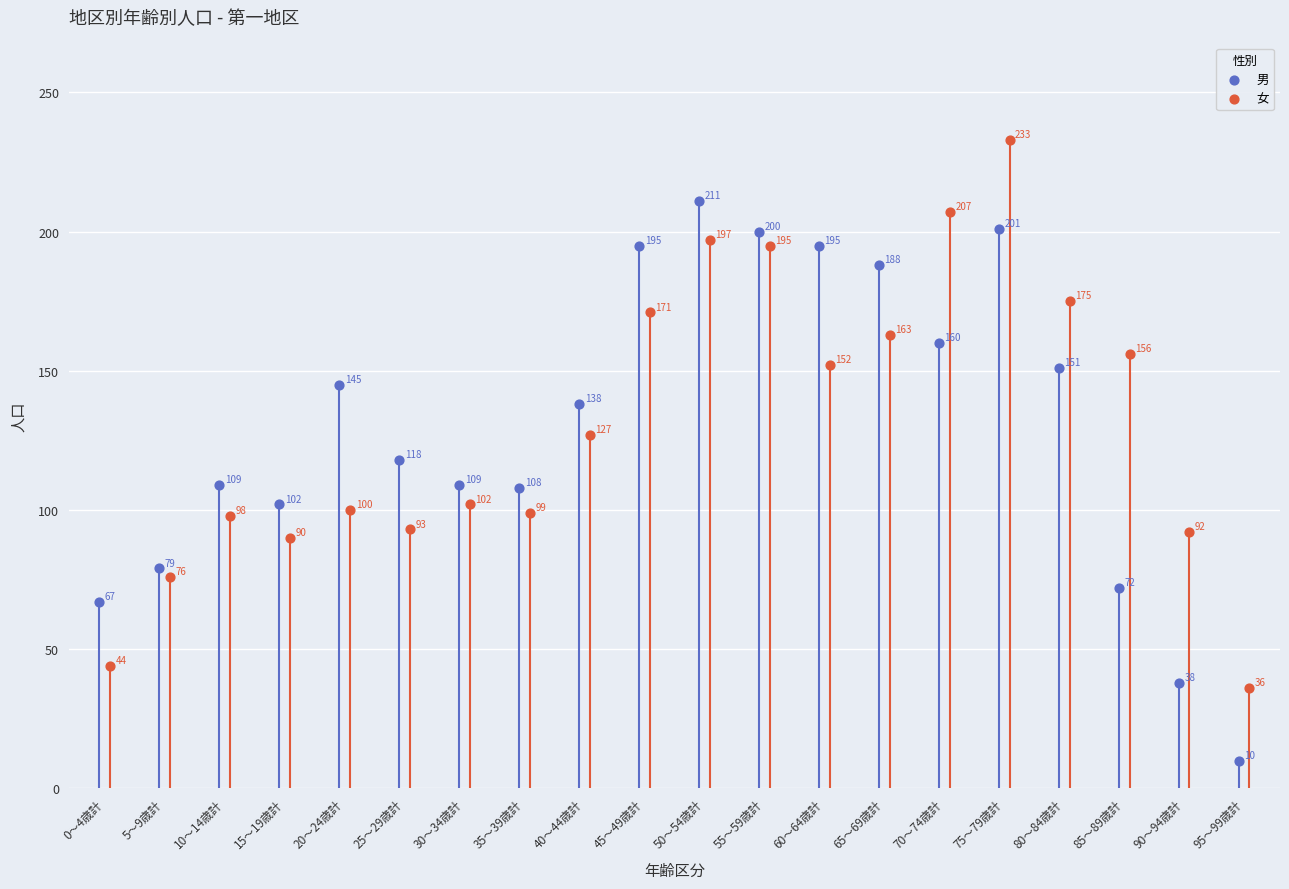

Which series reaches the maximum Y coordinate?

女